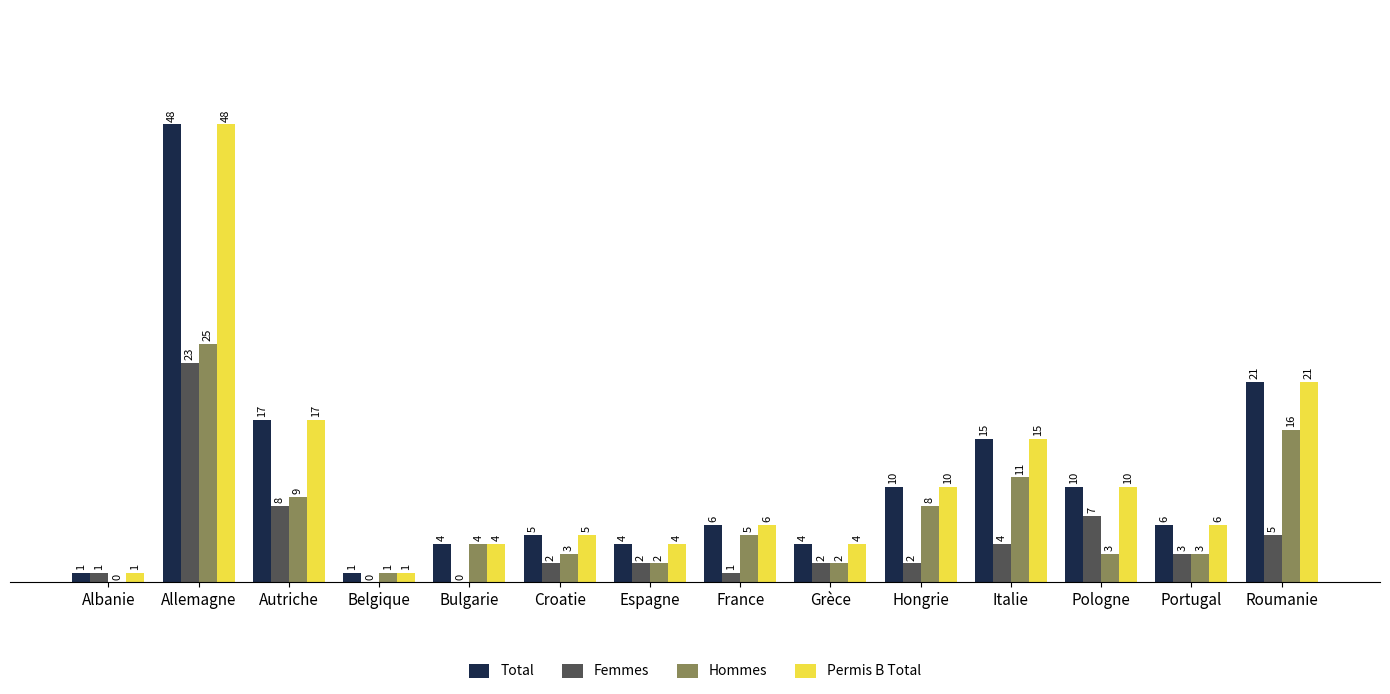

Does the chart contain stacked bars?

No